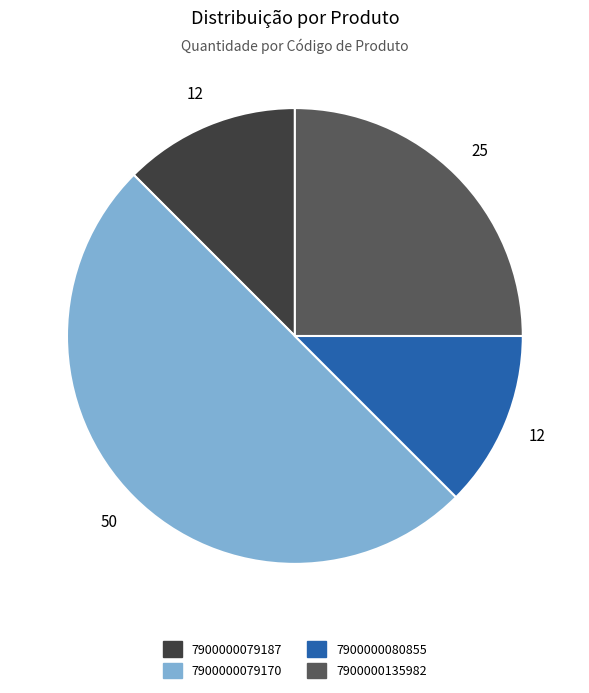

Count the number of slices in the pie.

4